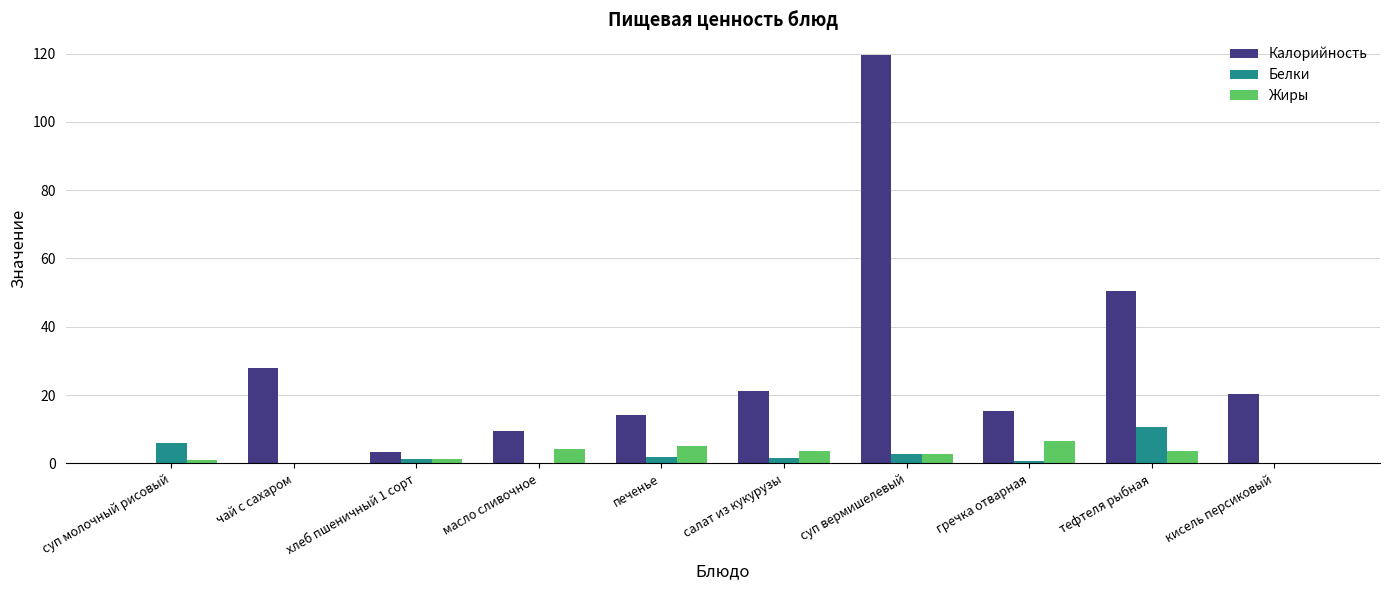

What is the total value across all series at масло сливочное?

13.6